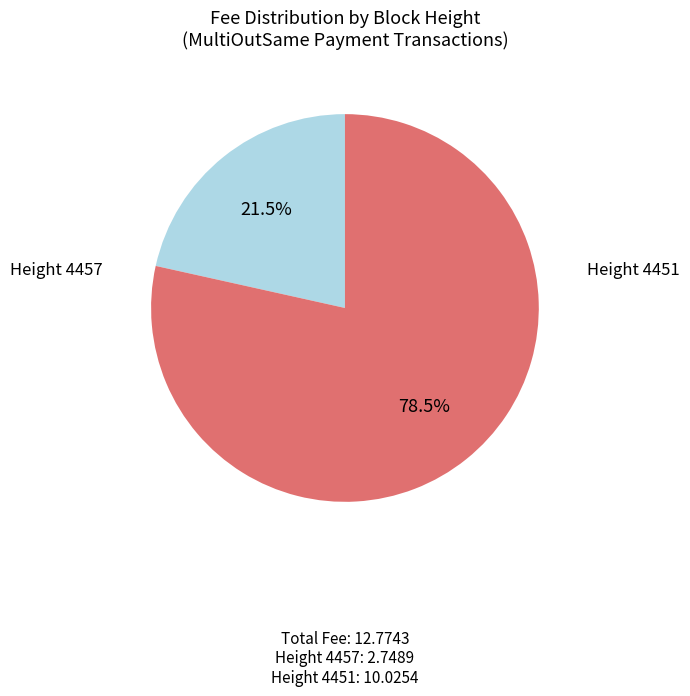

Does any single category account for the majority?

Yes